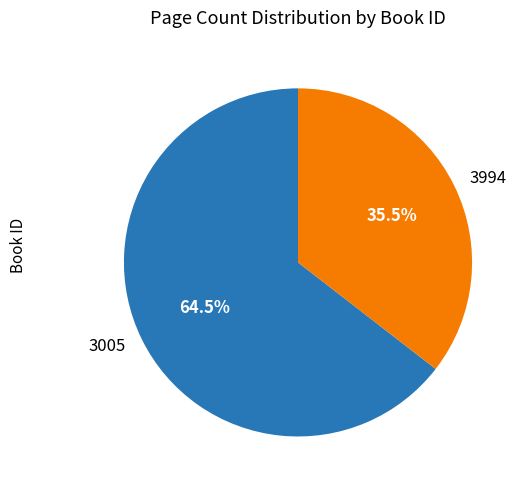

Does 3005 account for over 50% of the chart?

Yes